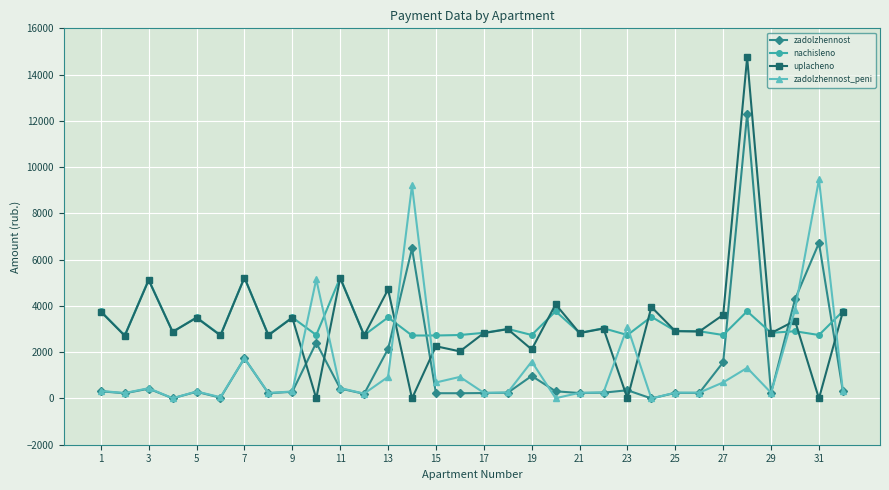

After their last crossing, which series has the higher values: nachisleno or zadolzhennost?

nachisleno